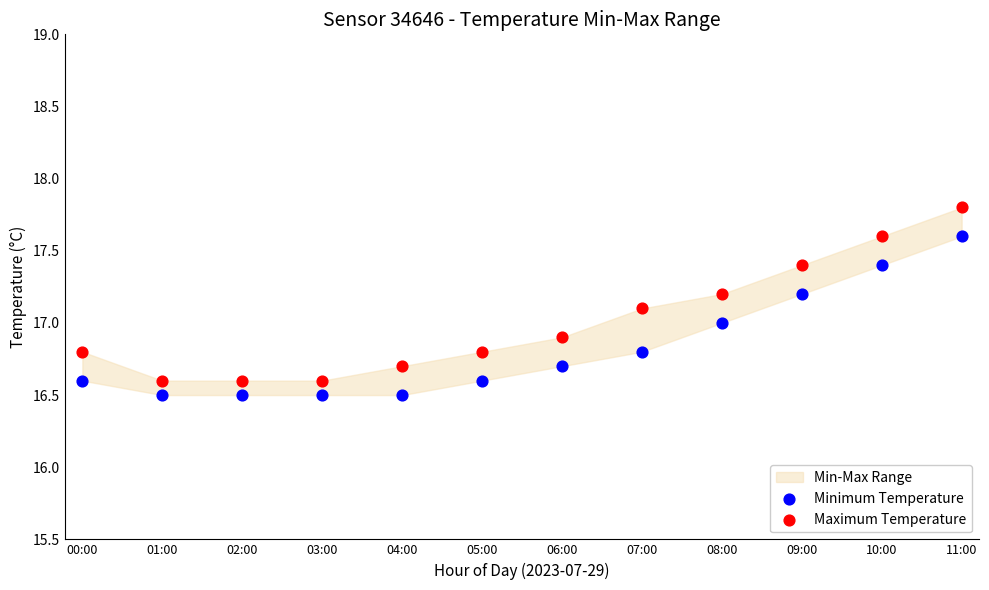

Which series reaches the maximum Y coordinate?

Maximum Temperature